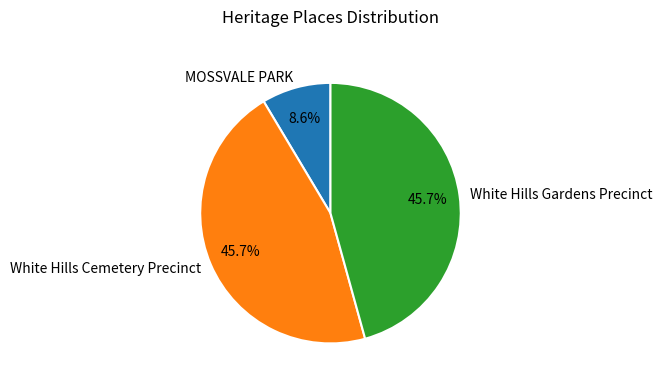

Is there any slice that represents more than half of the pie?

No